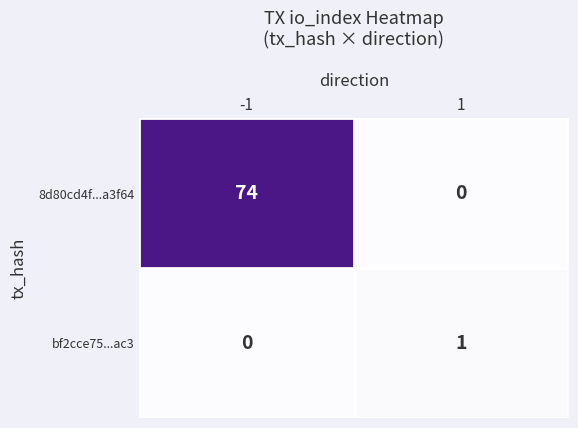

What is the approximate value of 8d80cd4f...a3f64 at -1, to the nearest 5?

75